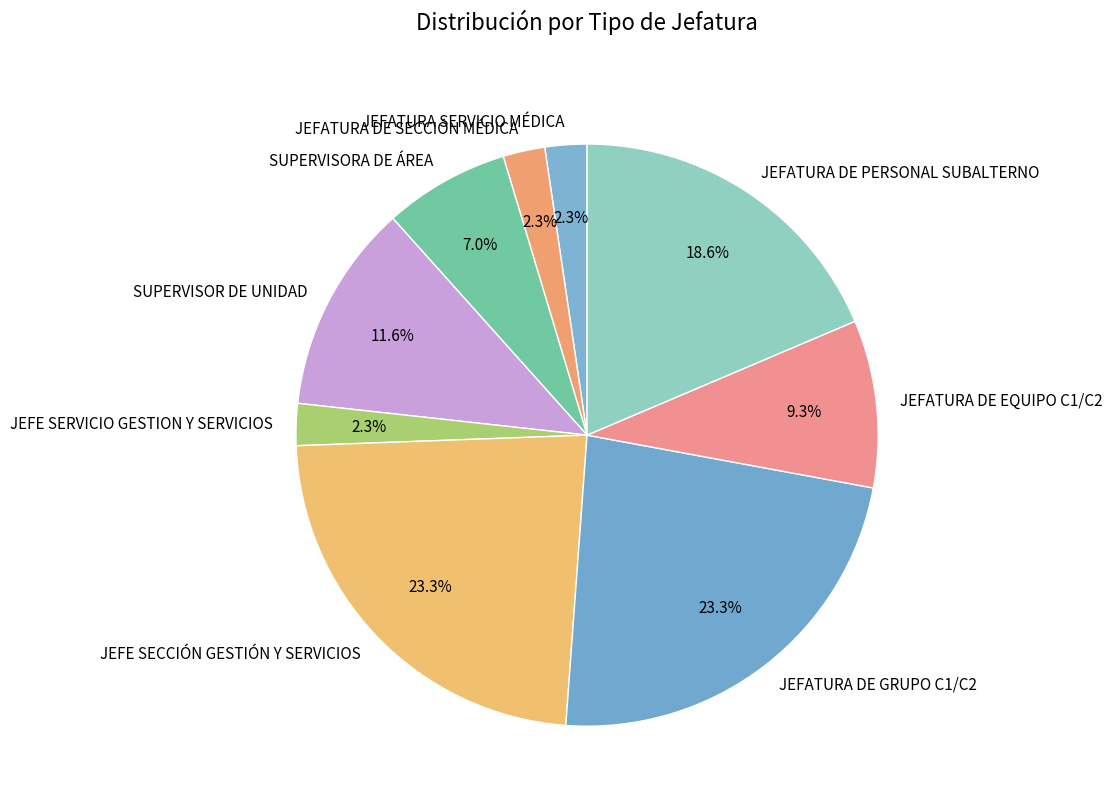

How many slices are in this pie chart?

9